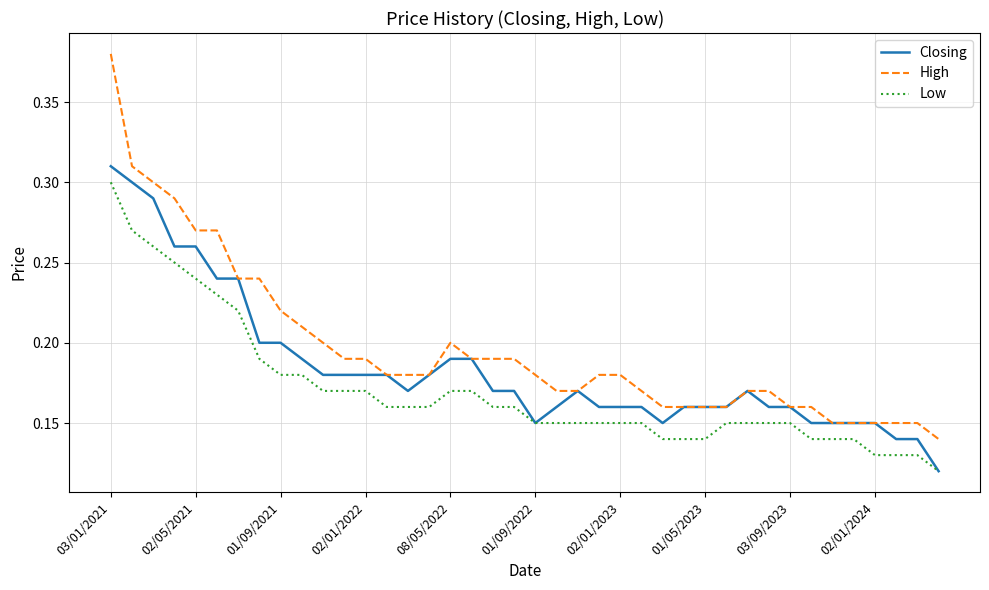

True or false: Low and High cross at least once.

False